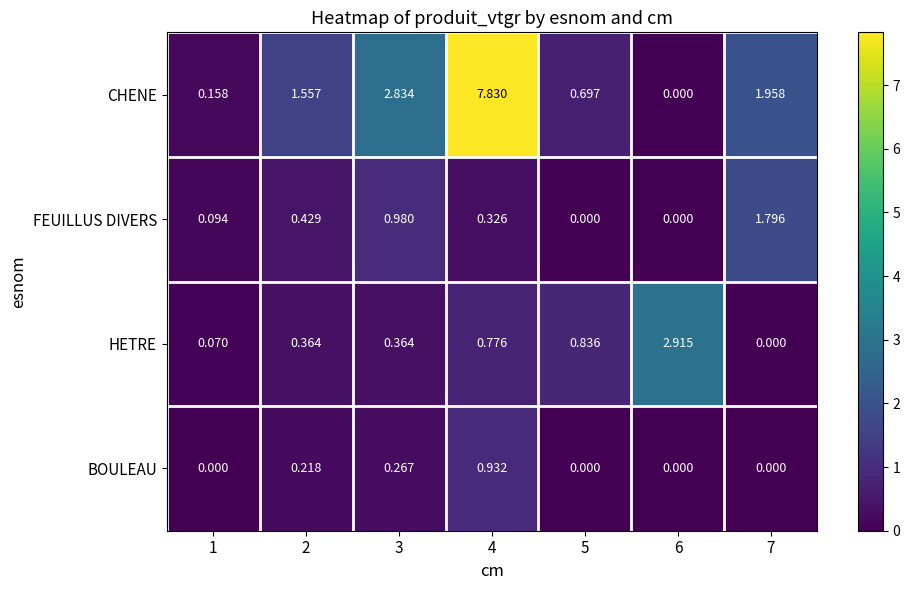

Which series has the widest spread of values?

CHENE